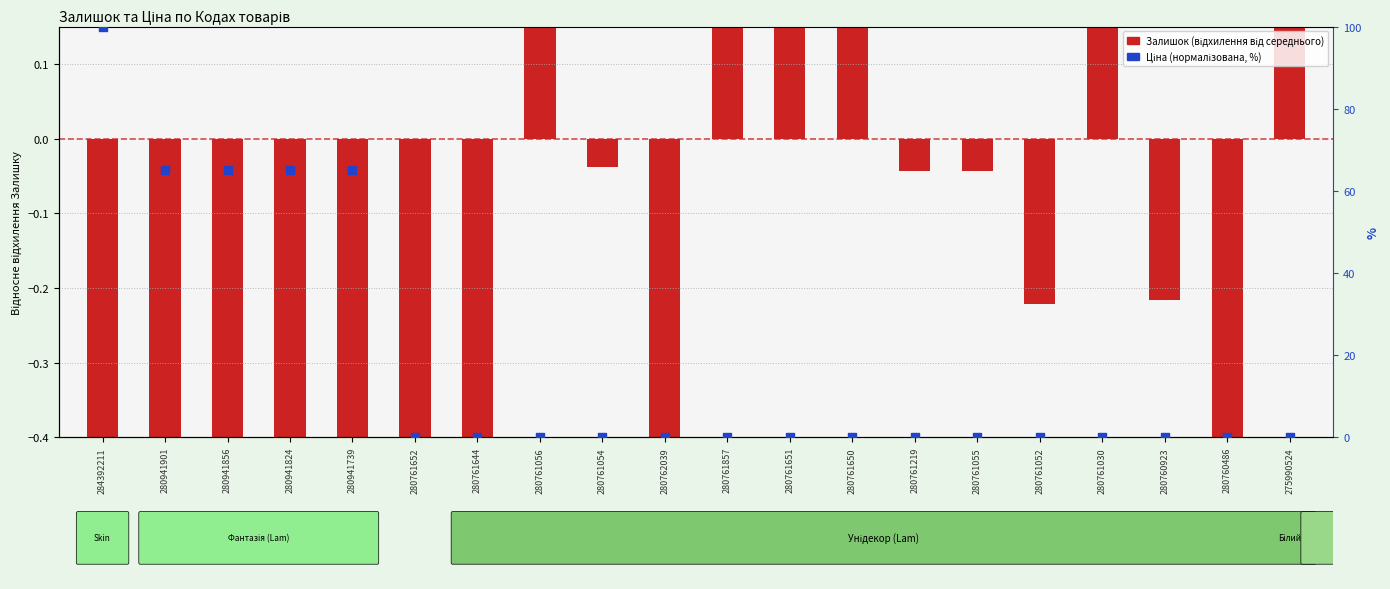

What are all the series names shown in the legend?

Залишок (відхилення від середнього), Ціна (%)